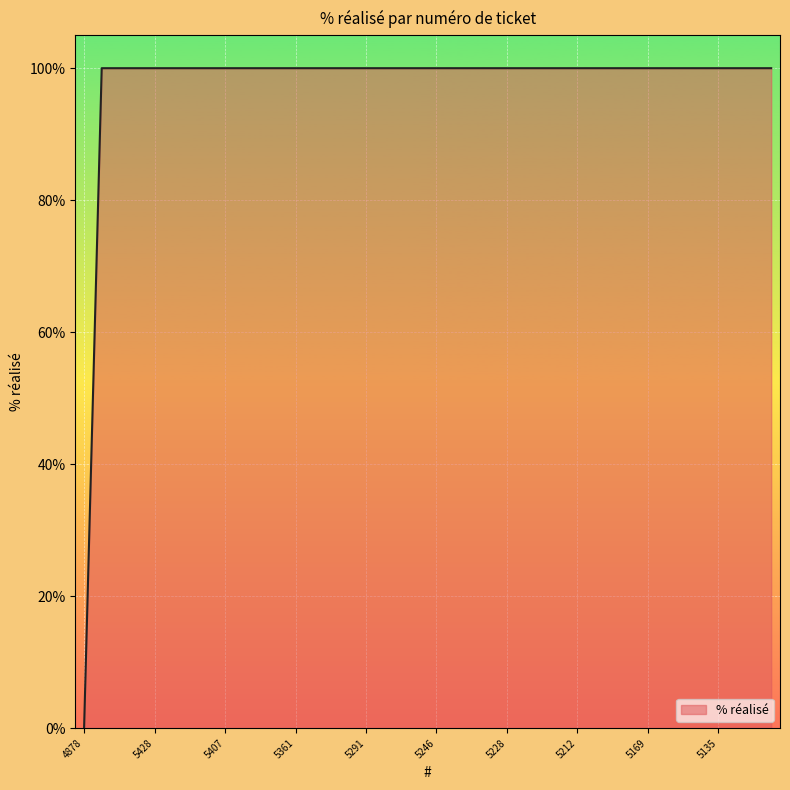

What is the greatest value displayed?

100